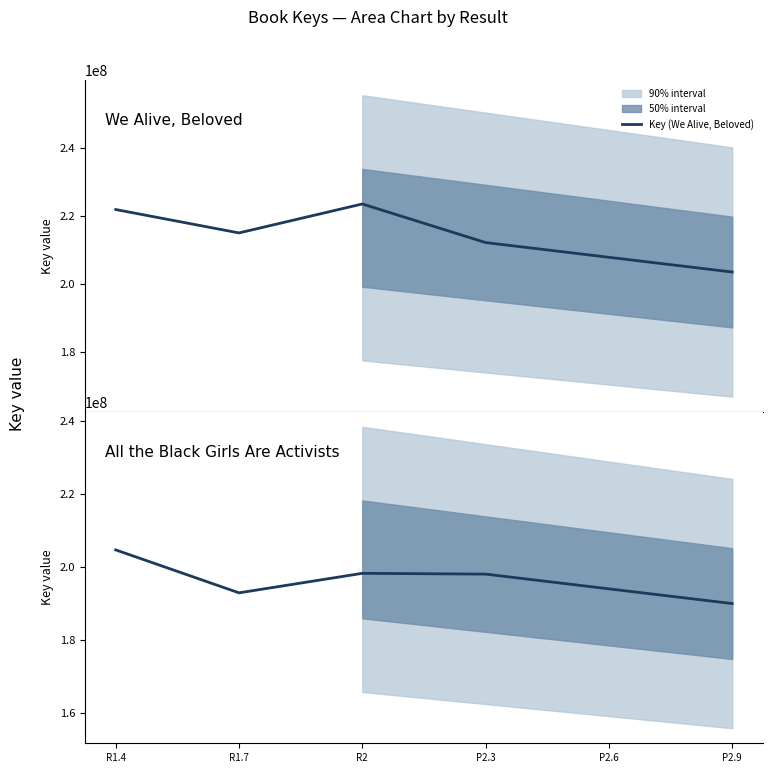

At which category does Key (We Alive, Beloved) reach its first local valley?

R1.7